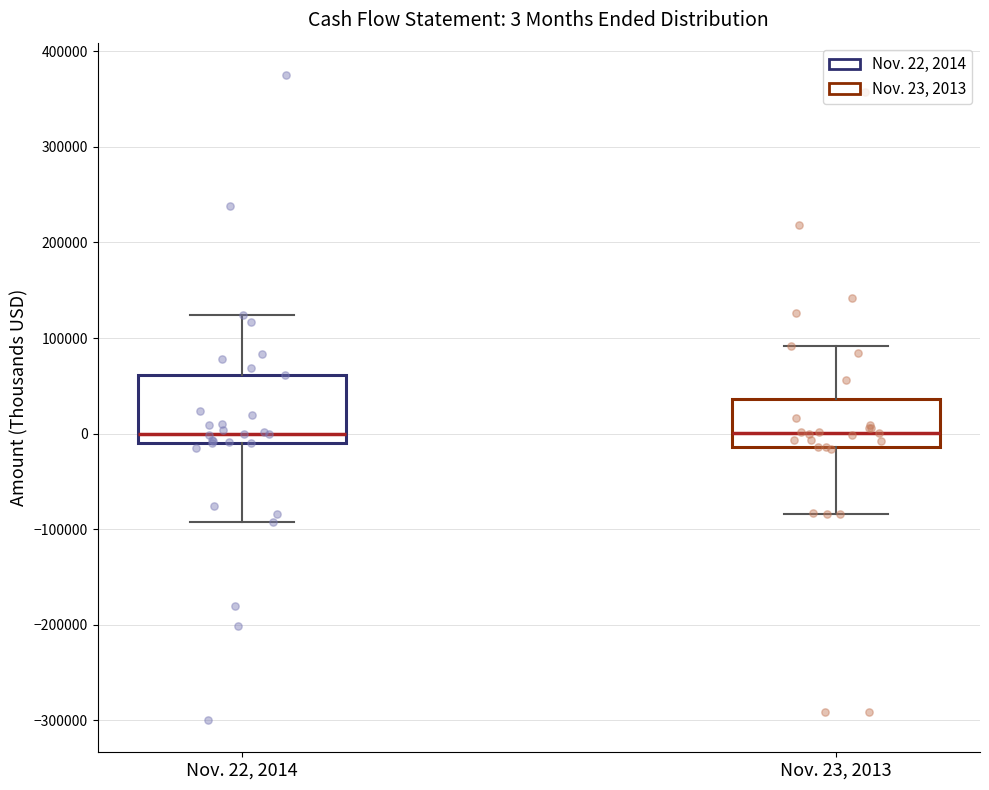

Comparing the boxes themselves (not the whiskers), which one is the tallest?

Nov. 22, 2014